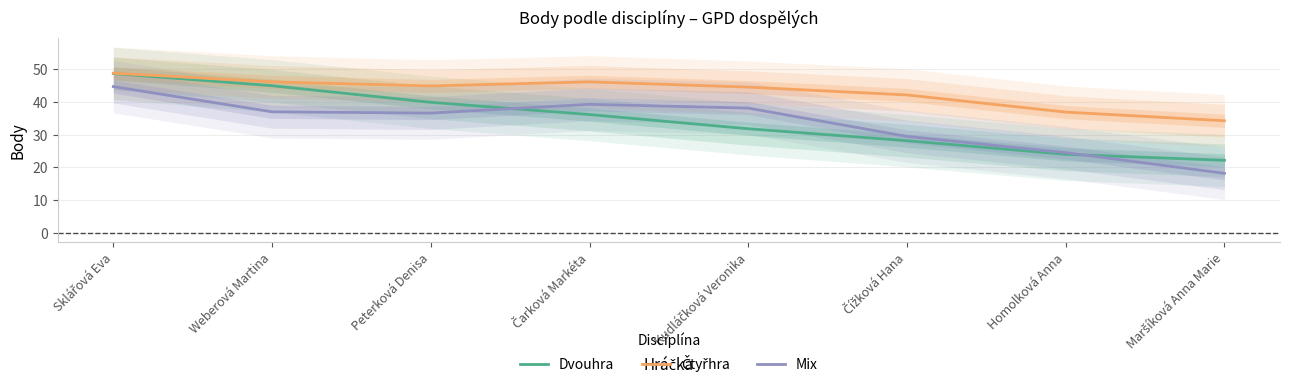

Rank the series by their maximum value, from lowest to highest.

Mix, Dvouhra, Čtyřhra